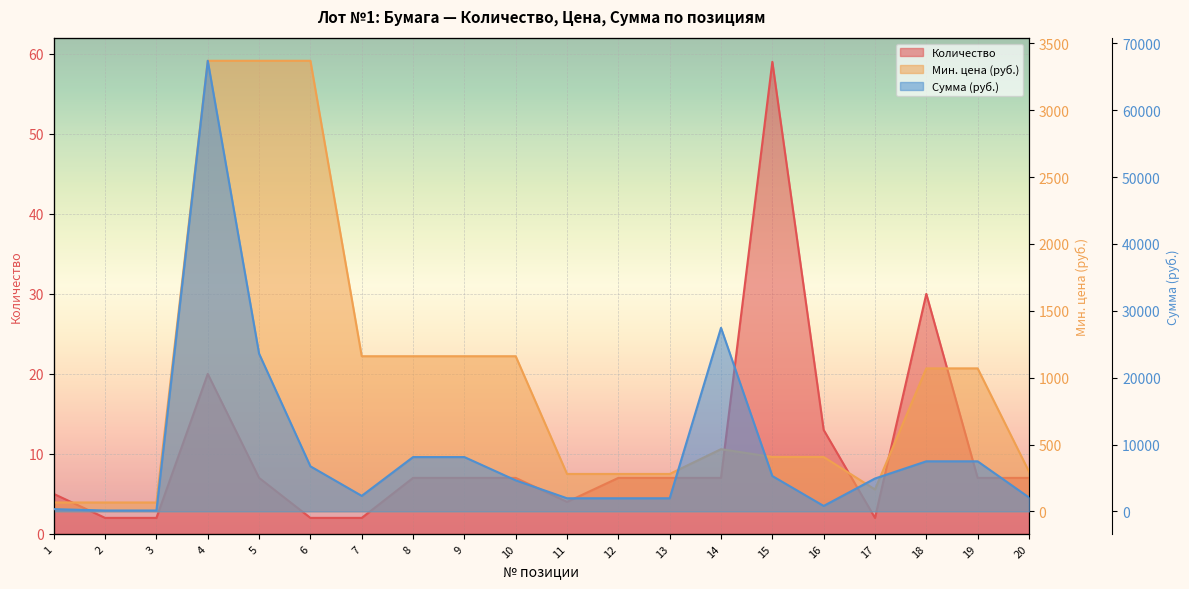

How many data points in Мин. цена (руб.) are less than 465?

10